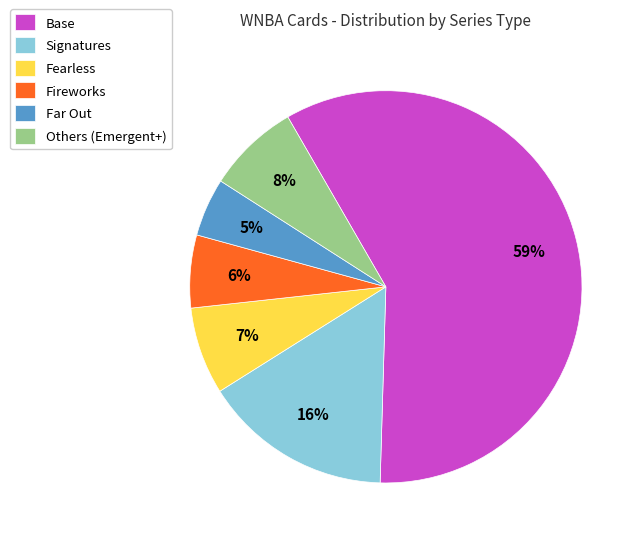

Which has a higher value, Far Out or Signatures?

Signatures